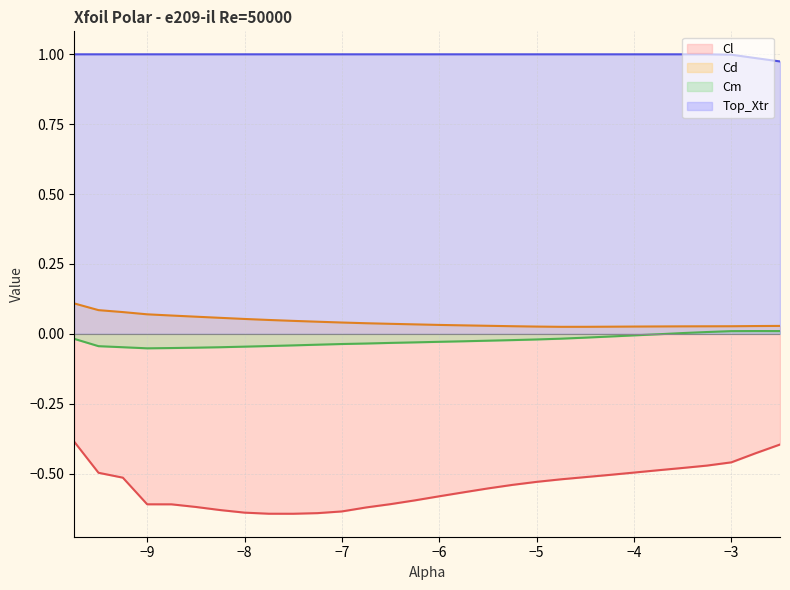

Is the value of Top_Xtr line at 21 greater than the value of Cd line at −9?

Yes